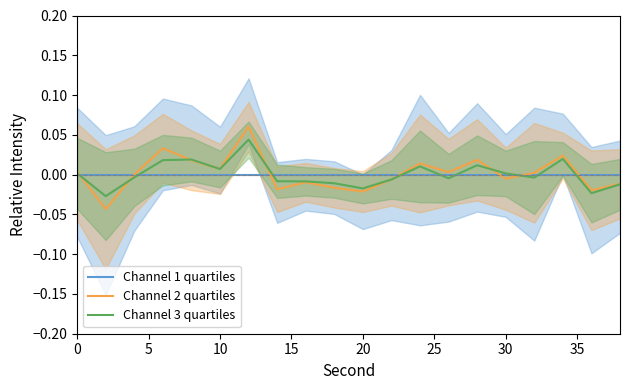

Is the value of Channel 2 quartiles at 9 greater than the value of Channel 3 quartiles at 19?

No